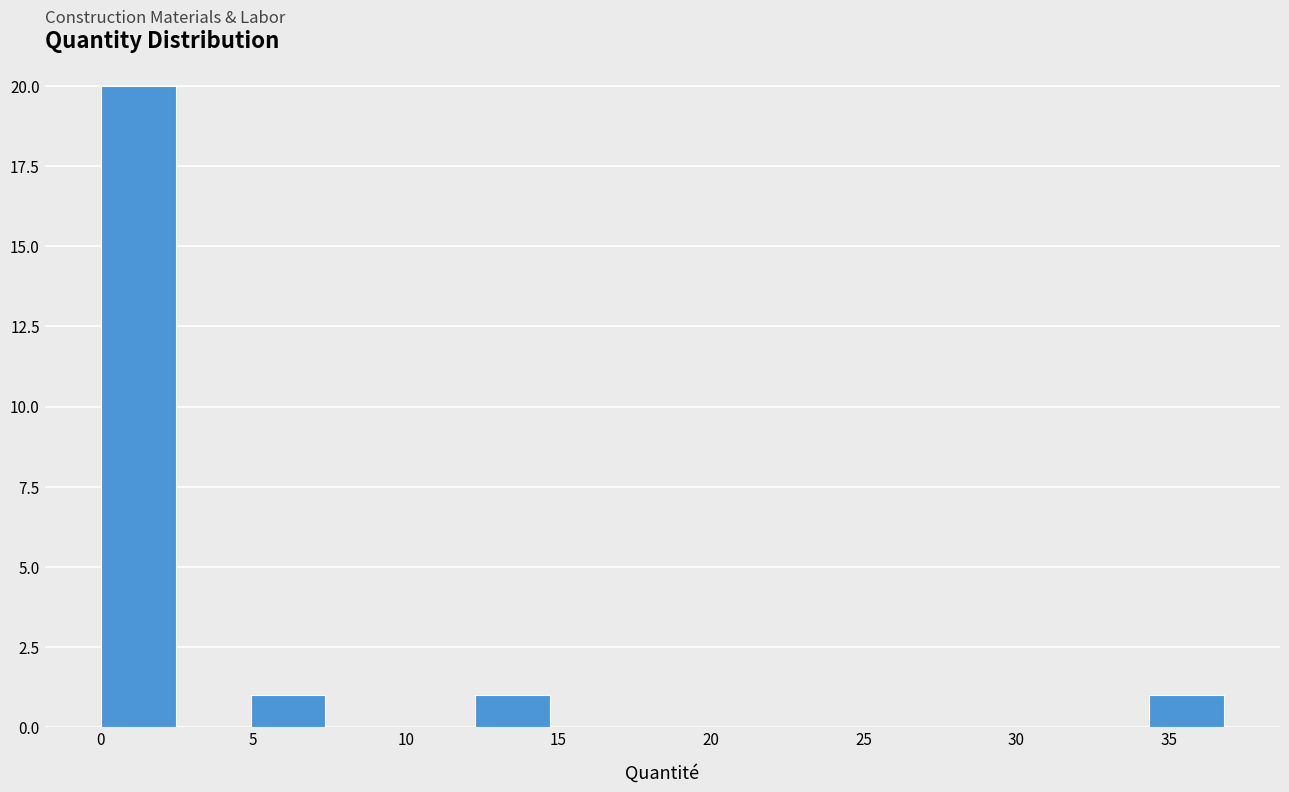

How tall is the bar that spans 5.0 to 7.5 on the x-axis? Neither the bar edges nor the heights are printed on the chart, so give them approximately, as read against the axes.

1